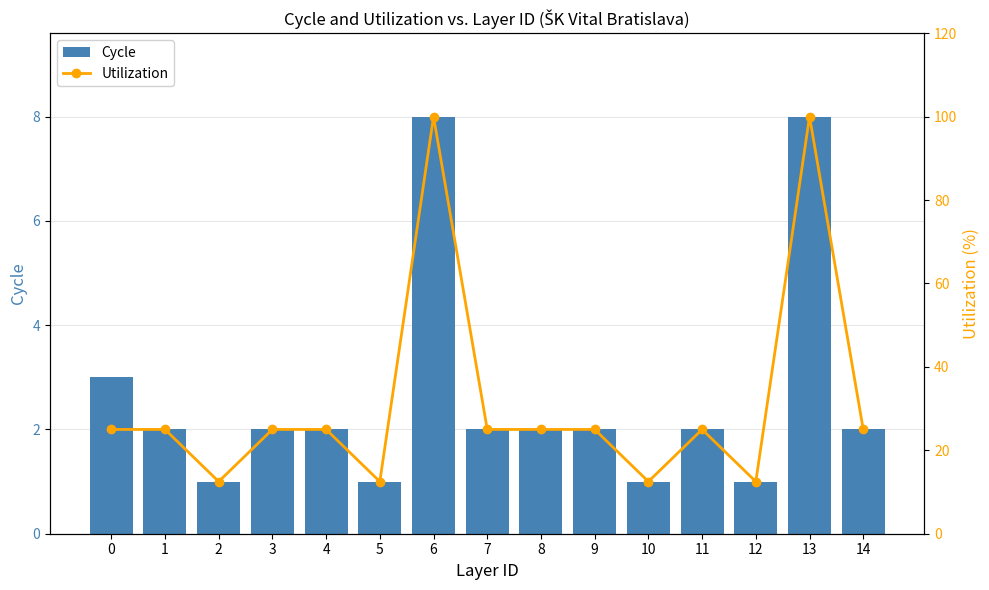

Reading left to right, what are all the values shown in this chart?

Cycle: 3.0	2.0	1.0	2.0	2.0	1.0	8.0	2.0	2.0	2.0	1.0	2.0	1.0	8.0	2.0
Utilization: 25.0	25.0	12.5	25.0	25.0	12.5	100.0	25.0	25.0	25.0	12.5	25.0	12.5	100.0	25.0